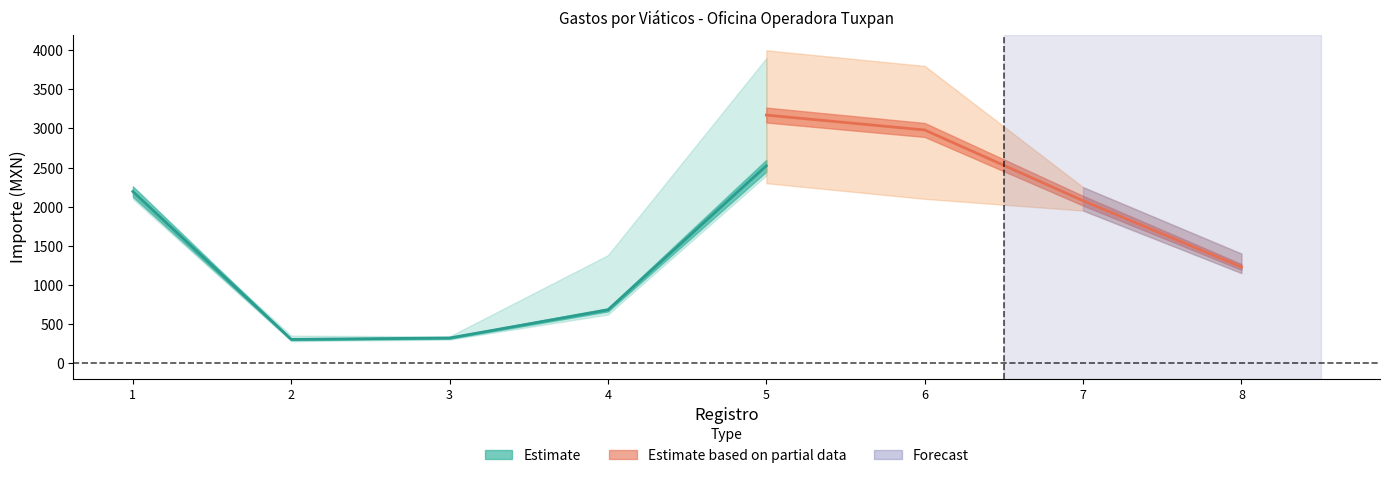

List the labels in order of Importe total erogado value, largest first.

5, 6, 1, 7, 8, 4, 3, 2